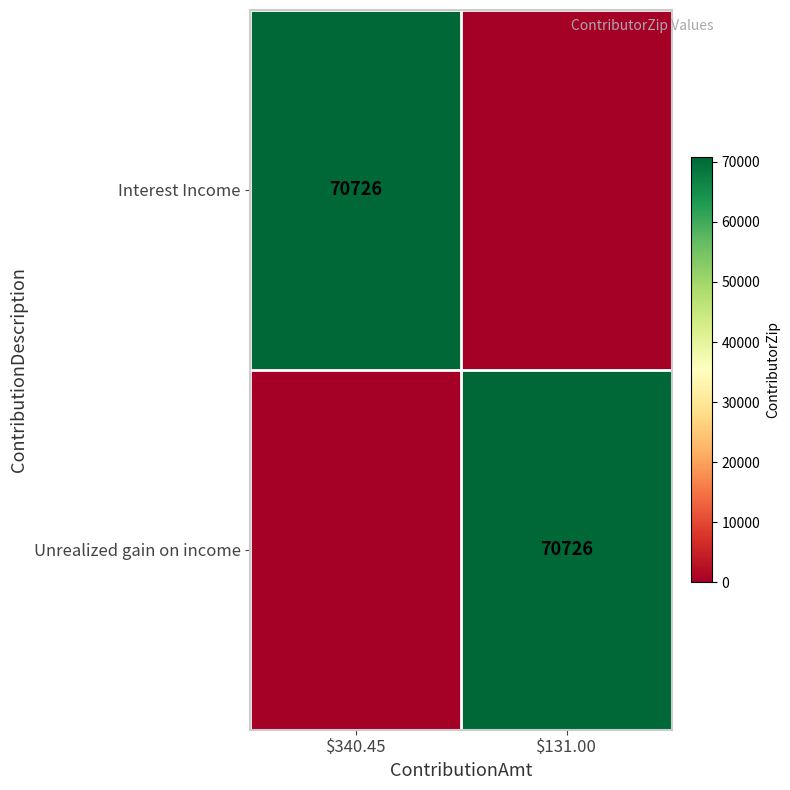

The Unrealized gain on income series shows 70726 at $131.00. True or false?

True